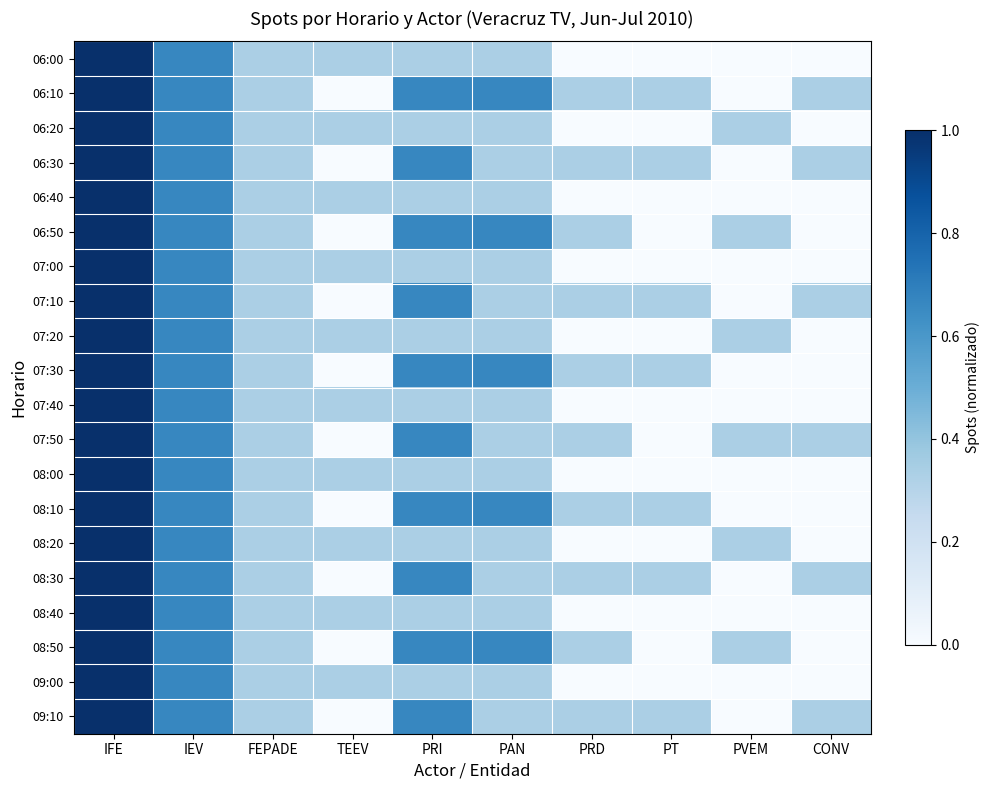

At which category is the sum across all series the highest?

IFE